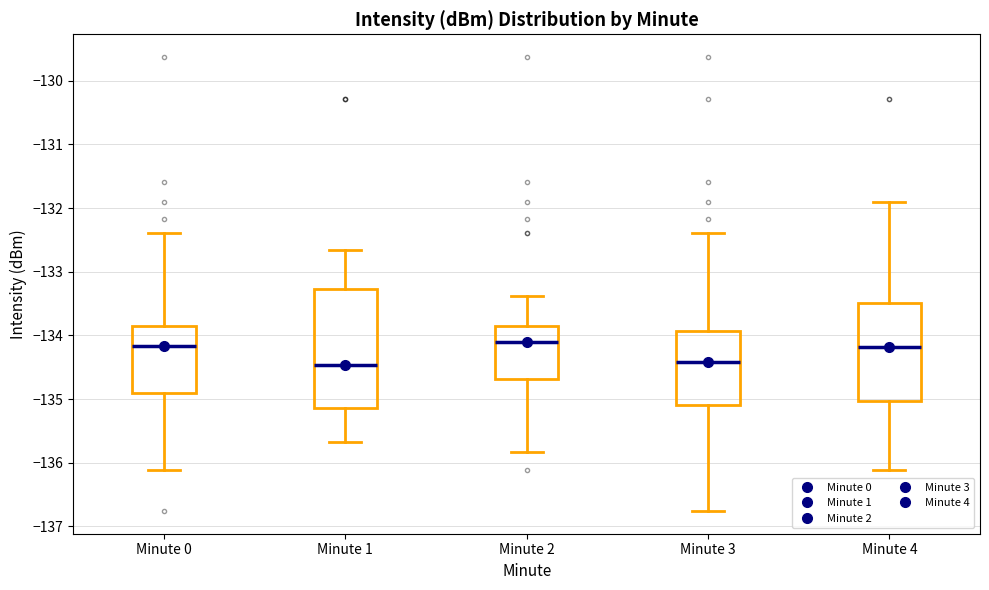

Comparing the boxes themselves (not the whiskers), which one is the tallest?

Minute 1